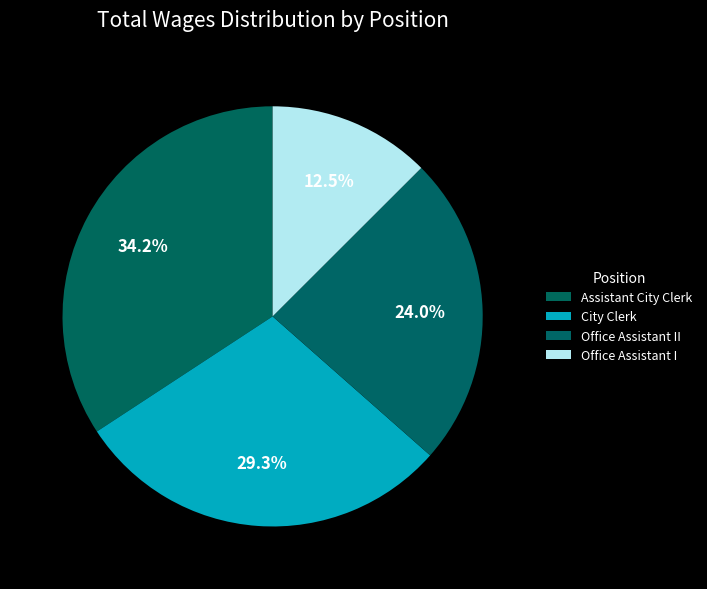

Approximately how many times larger is the value at City Clerk compared to Office Assistant II?

1.2